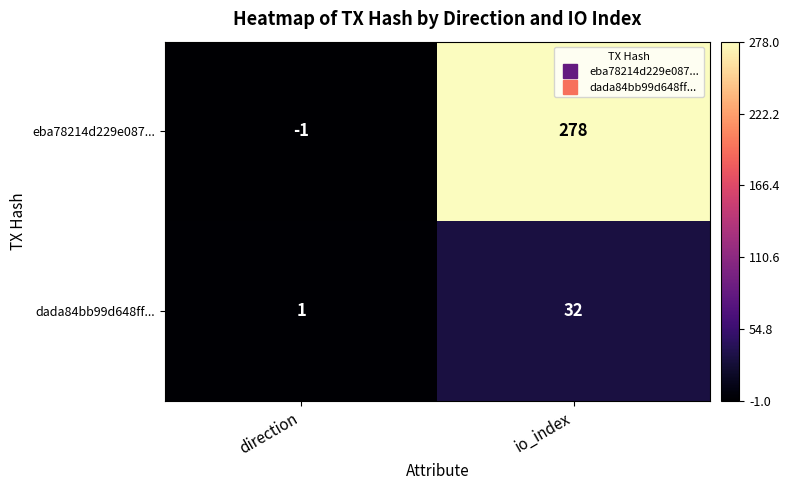

Rank the categories by eba78214d229e087... value from lowest to highest.

direction, io_index